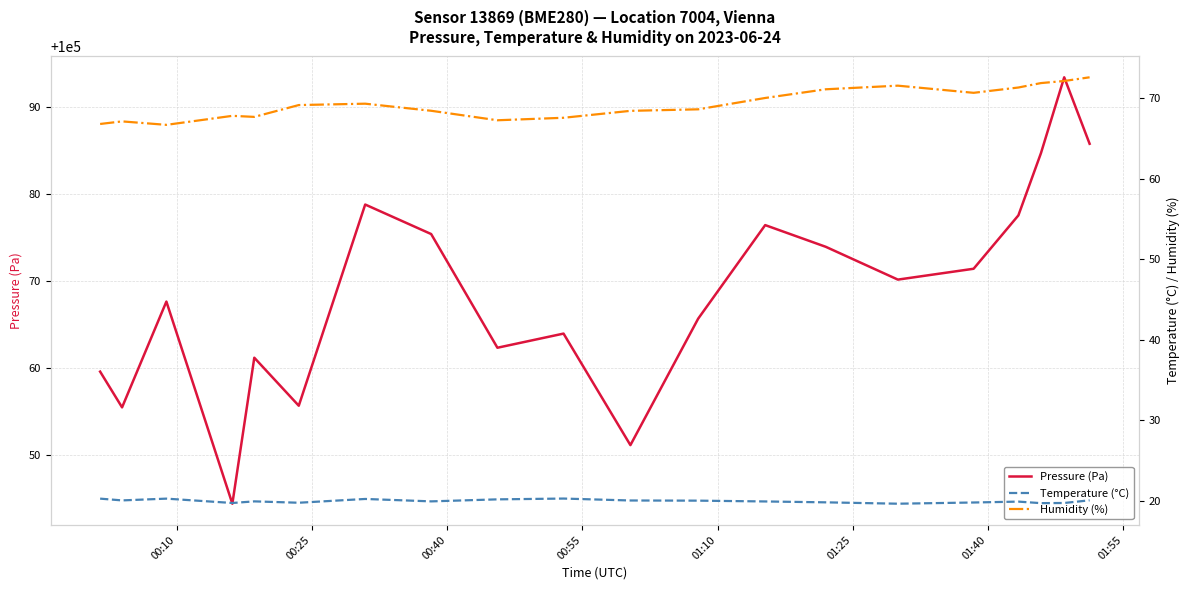

What is the lowest value of the Pressure (Pa) series?

100044.3